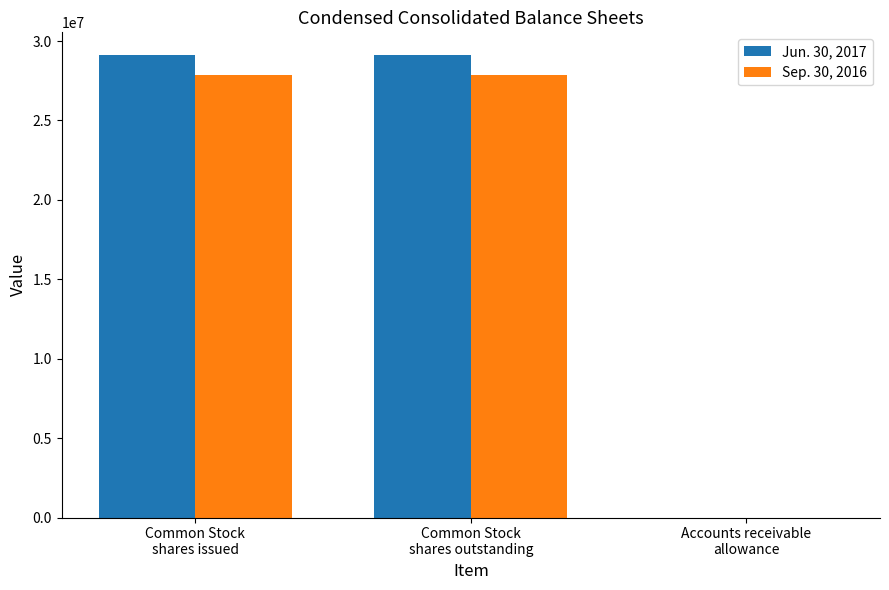

What is the greatest value displayed?

29093000